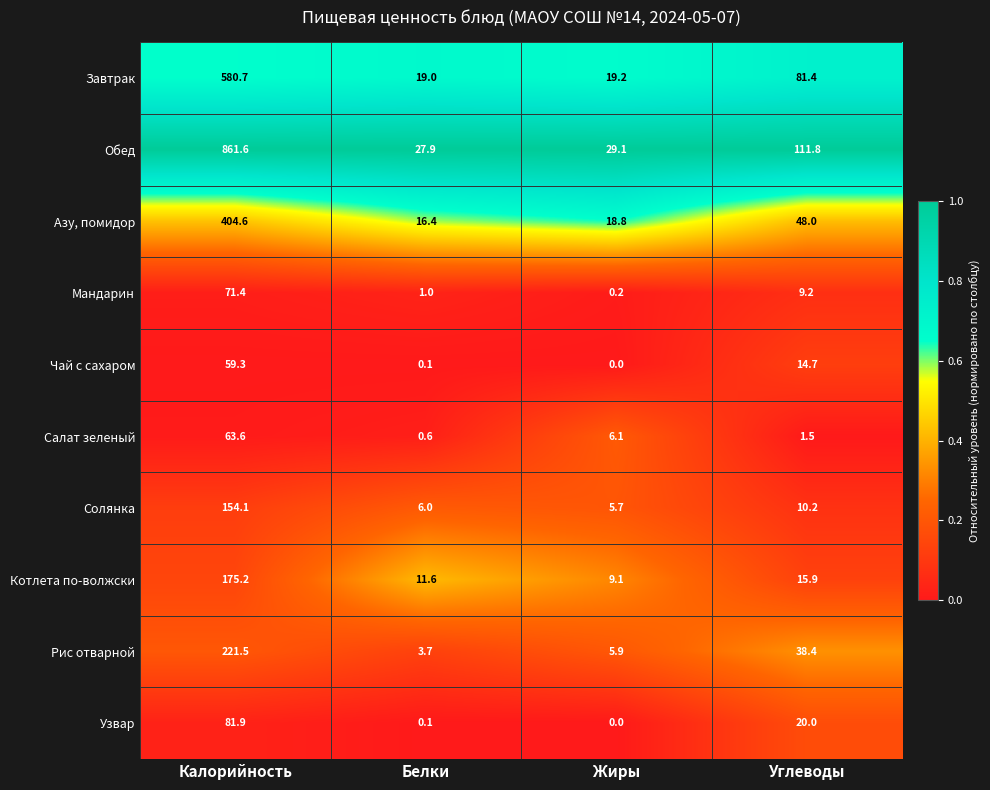

Which series changed the most between Жиры and Углеводы?

Обед